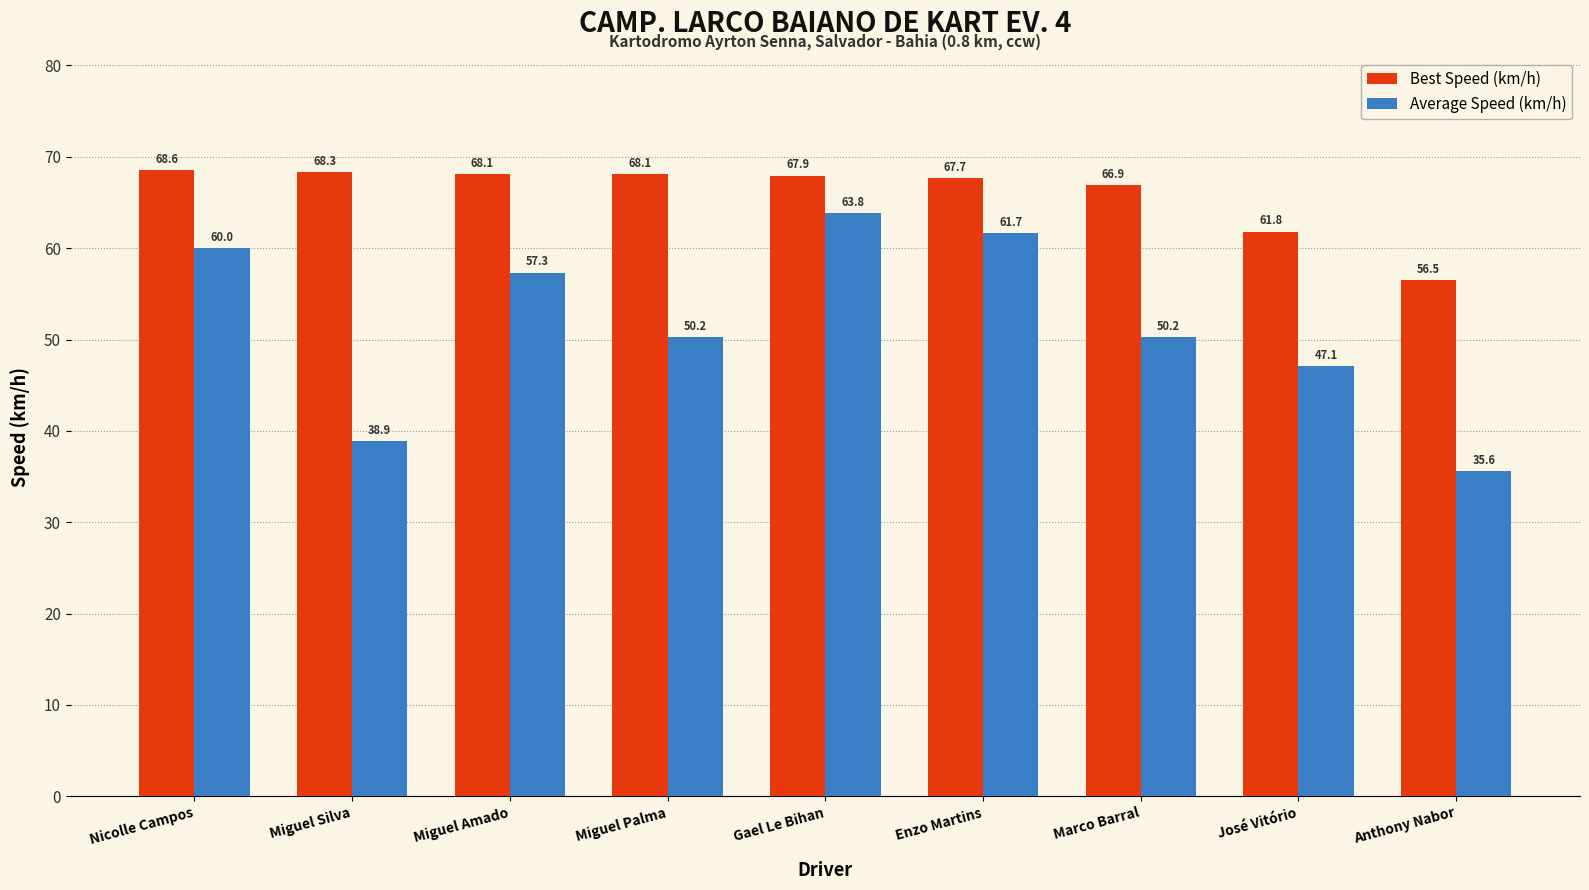

How many values in the Best Speed (km/h) series are below 67?

3